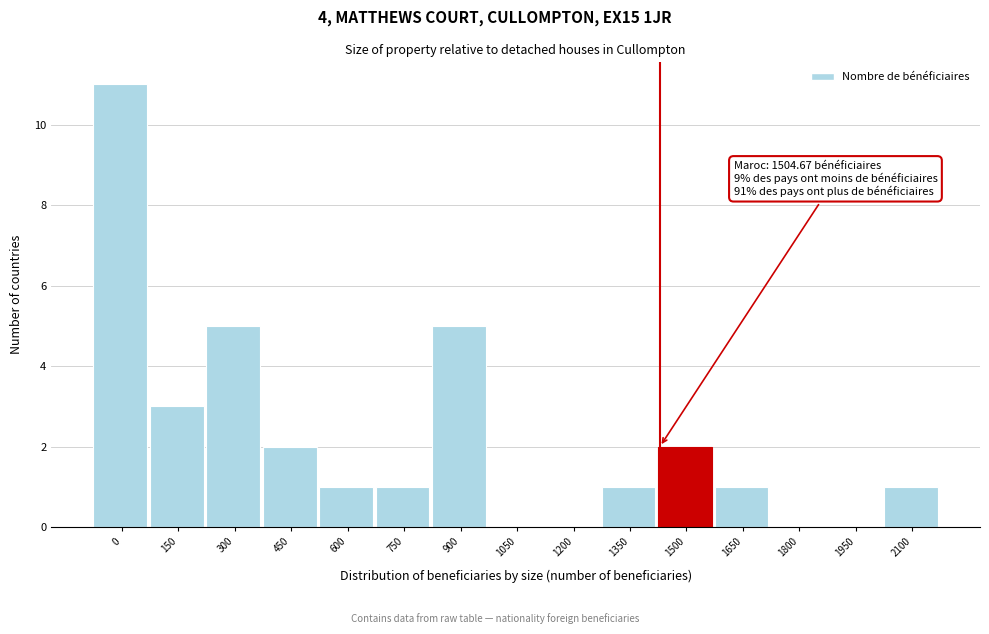

Reading right to left, transcribe all the data shown in this chart.

2100=1	1950=0	1800=0	1650=1	1500=2	1350=1	1200=0	1050=0	900=5	750=1	600=1	450=2	300=5	150=3	0=11